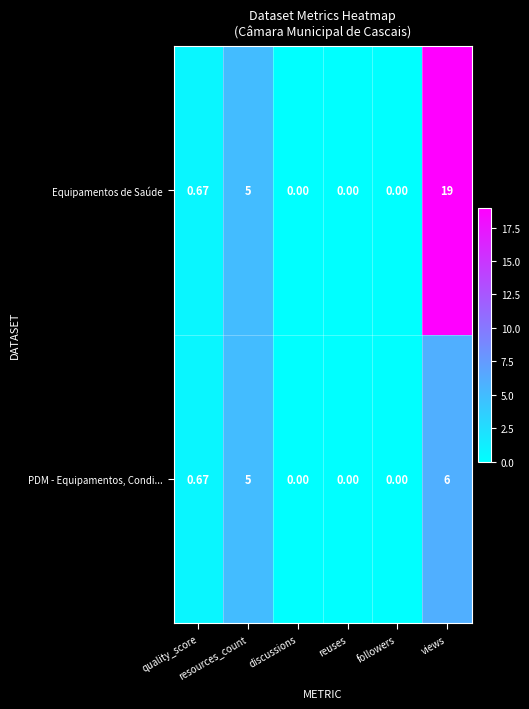

What is the maximum value shown in the chart?

19.0